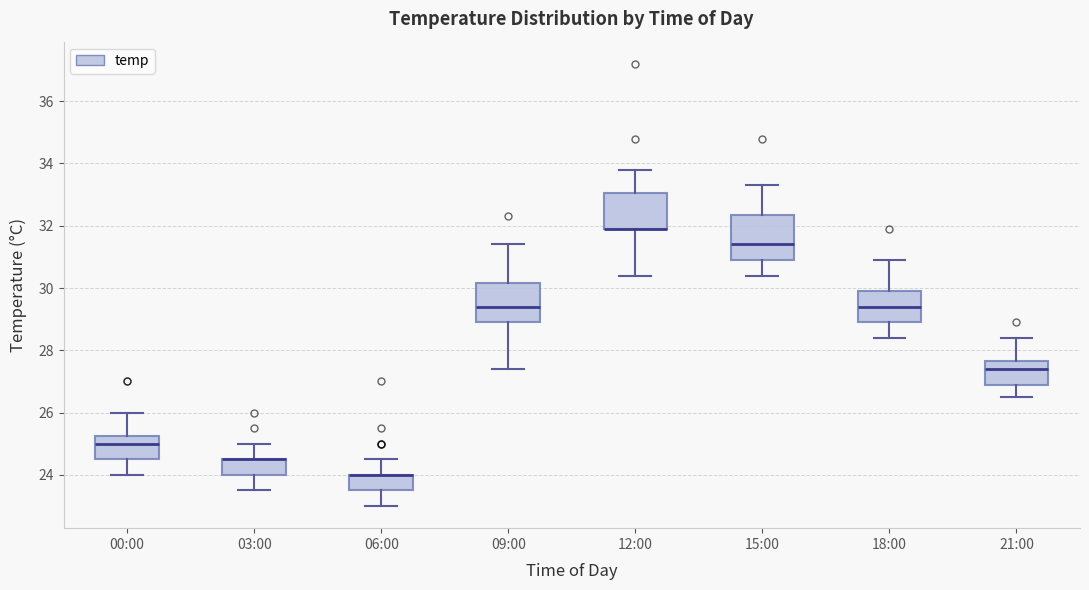

Where does the upper whisker of the box for 18:00 end on the y-axis? The values are not printed on the chart, so give them approximately, as read against the axis.

31.0